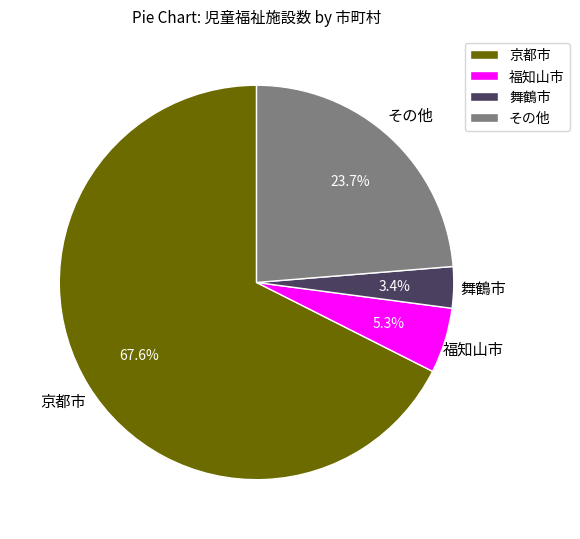

Which slice is the largest?

京都市